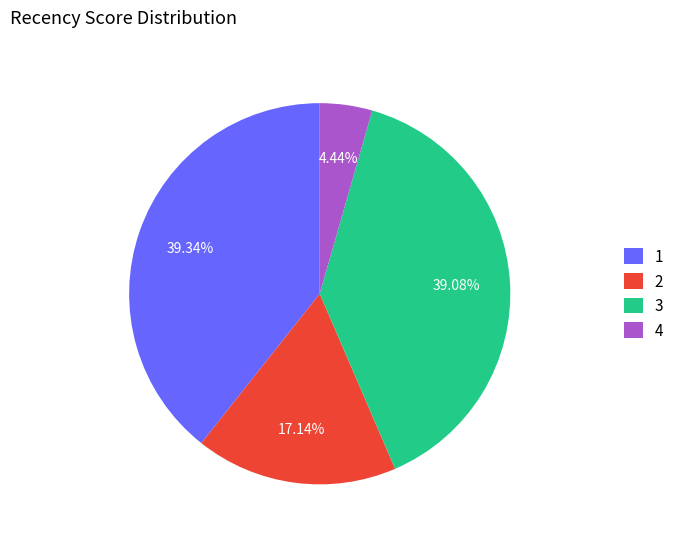

How many slices are in this pie chart?

4